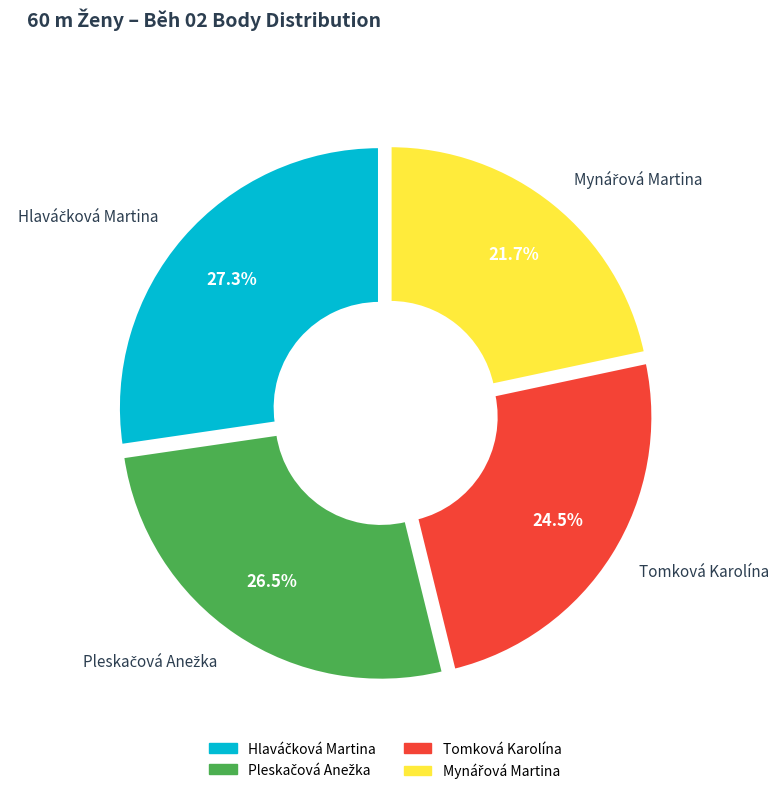

Which slice is the smallest?

Mynářová Martina